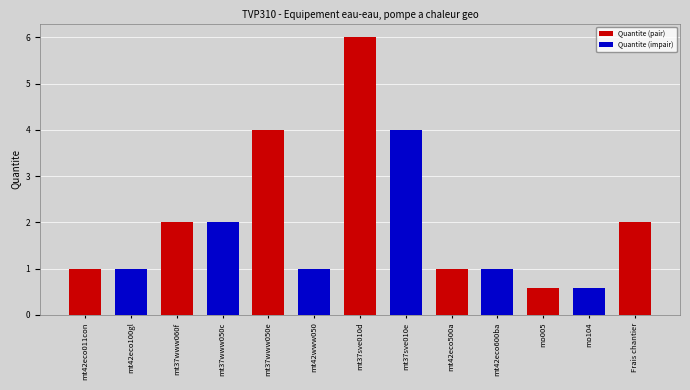

What is the approximate value at mt42eco500a?

1.0